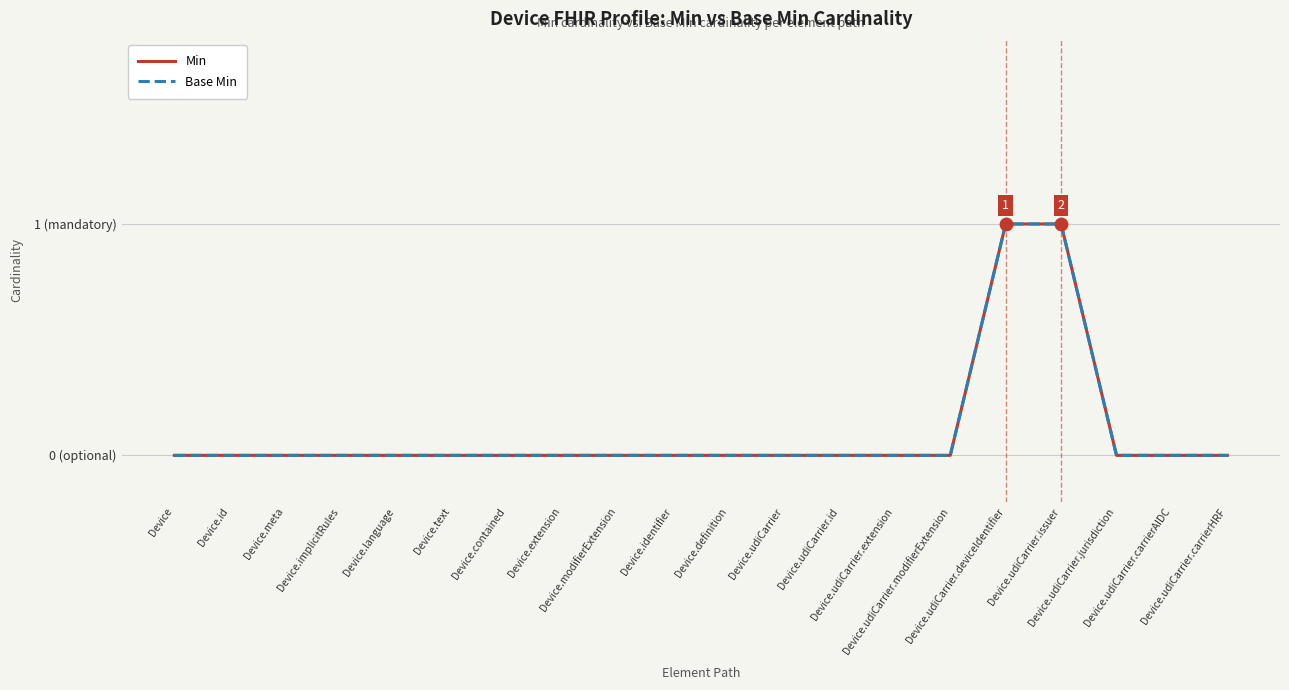

Does the chart have visible grid lines?

Yes